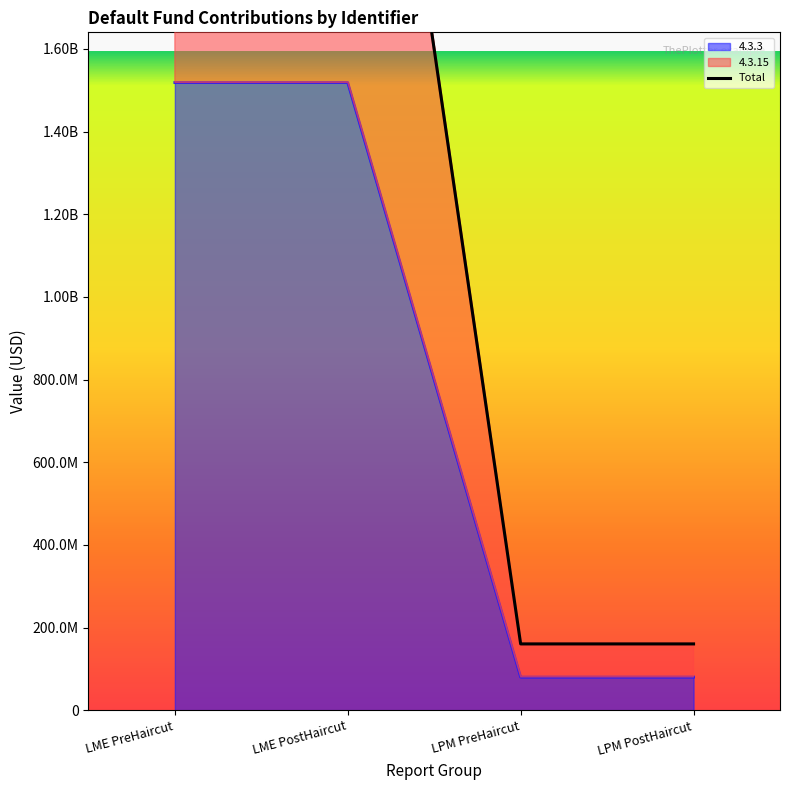

What is the change in value from LME PostHaircut to LPM PreHaircut?

-2877030187.6